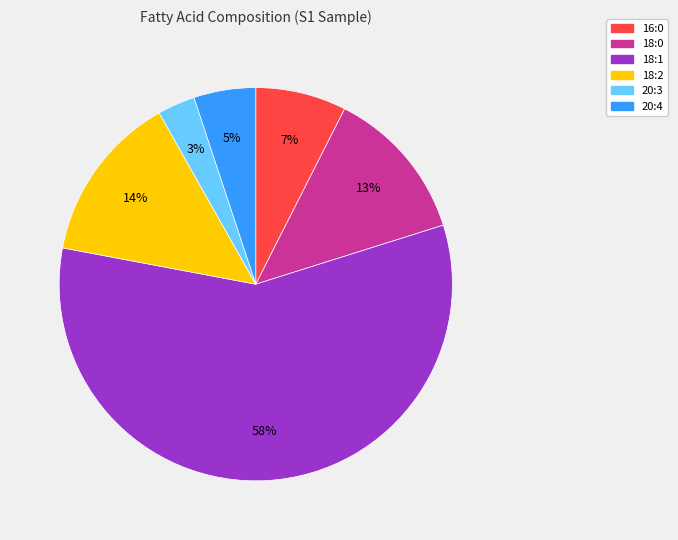

Which category has the biggest portion of the pie?

18:1